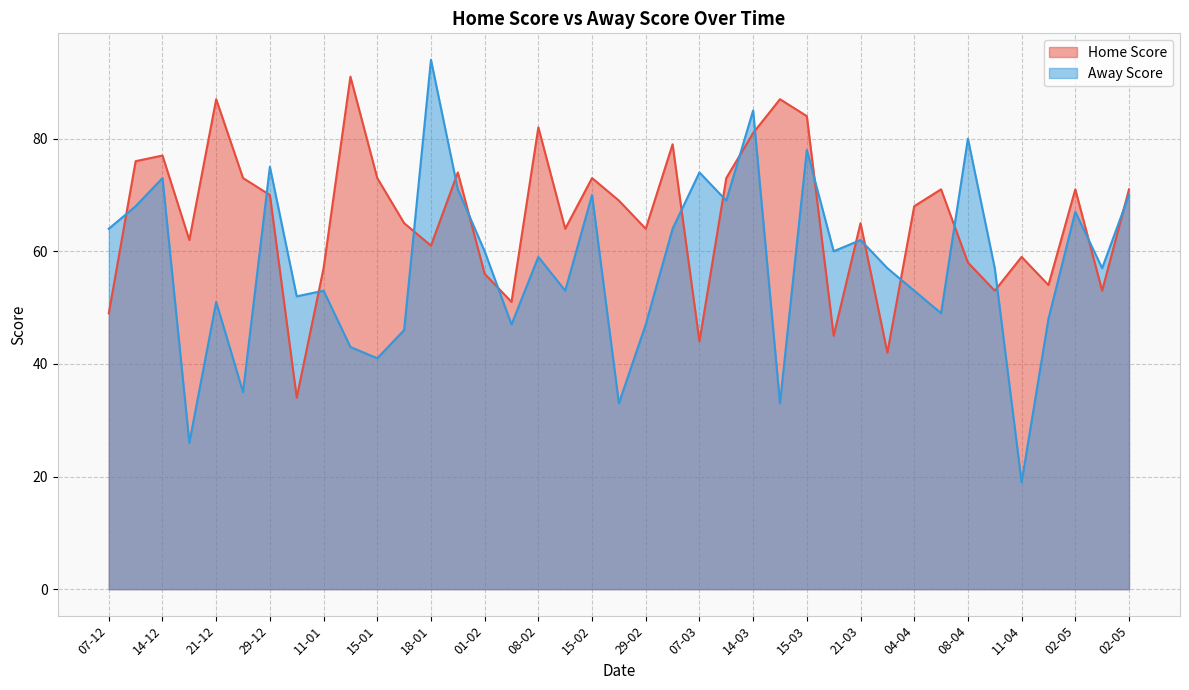

What is the sum of all Away Score values?

2243